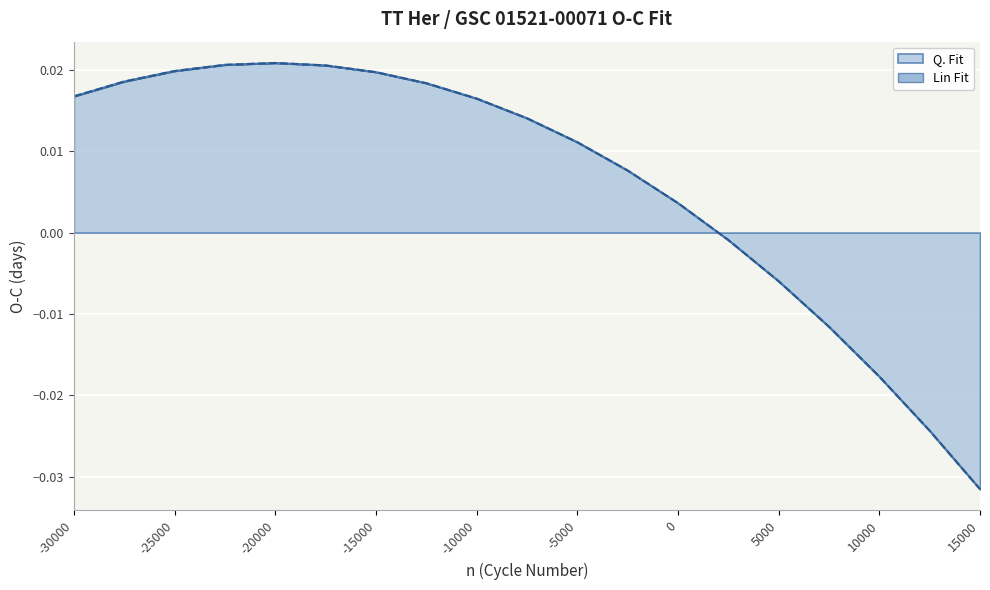

True or false: Q. Fit and Lin Fit cross at least once.

False